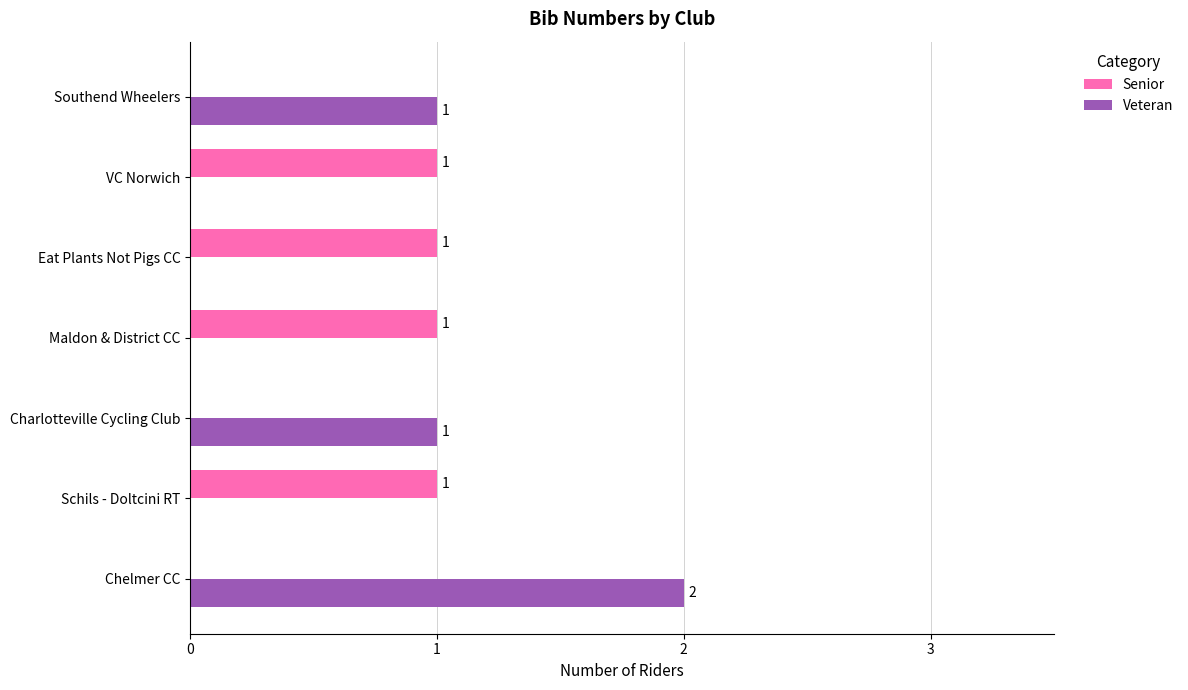

Is the value of Senior at Maldon & District CC greater than the value of Veteran at Eat Plants Not Pigs CC?

Yes